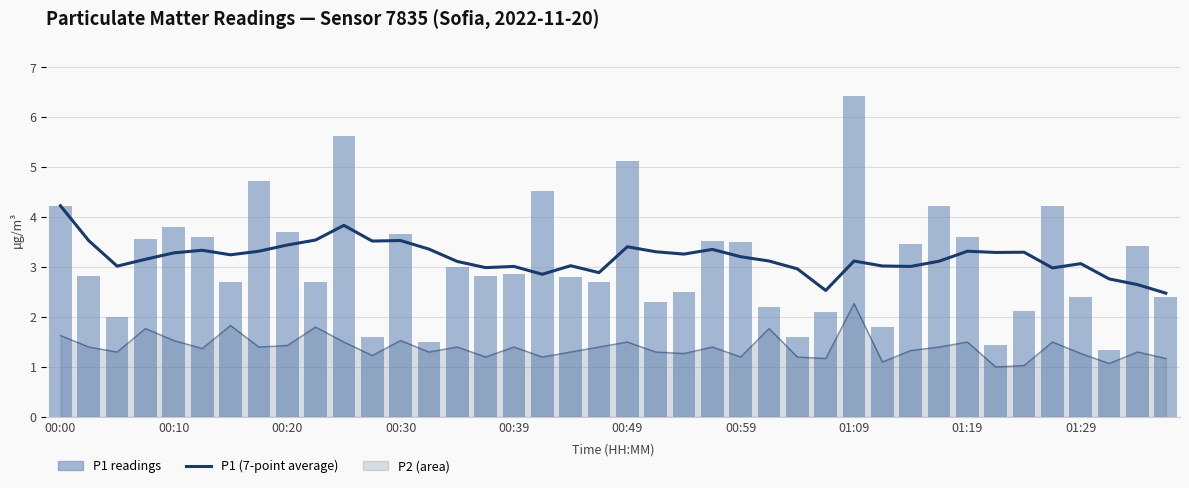

How many data points does each series have?

40